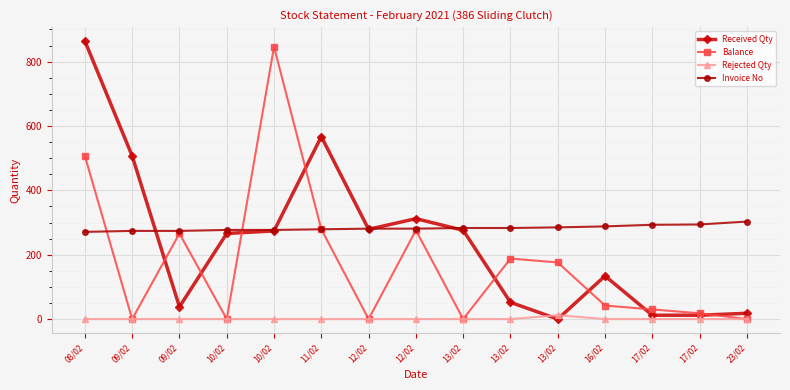

Reading left to right, what are all the values shown in this chart?

Received Qty: 864	507	38	266	274	567	279	312	276	52	0	134	12	12	18
Balance: 507	0	266	0	846	279	0	276	0	188	176	42	30	18	0
Rejected Qty: 0	0	0	0	0	0	0	0	0	0	12	0	0	0	0
Invoice No: 271	274	274	277	277	279	281	281	283	283	285	288	293	294	303